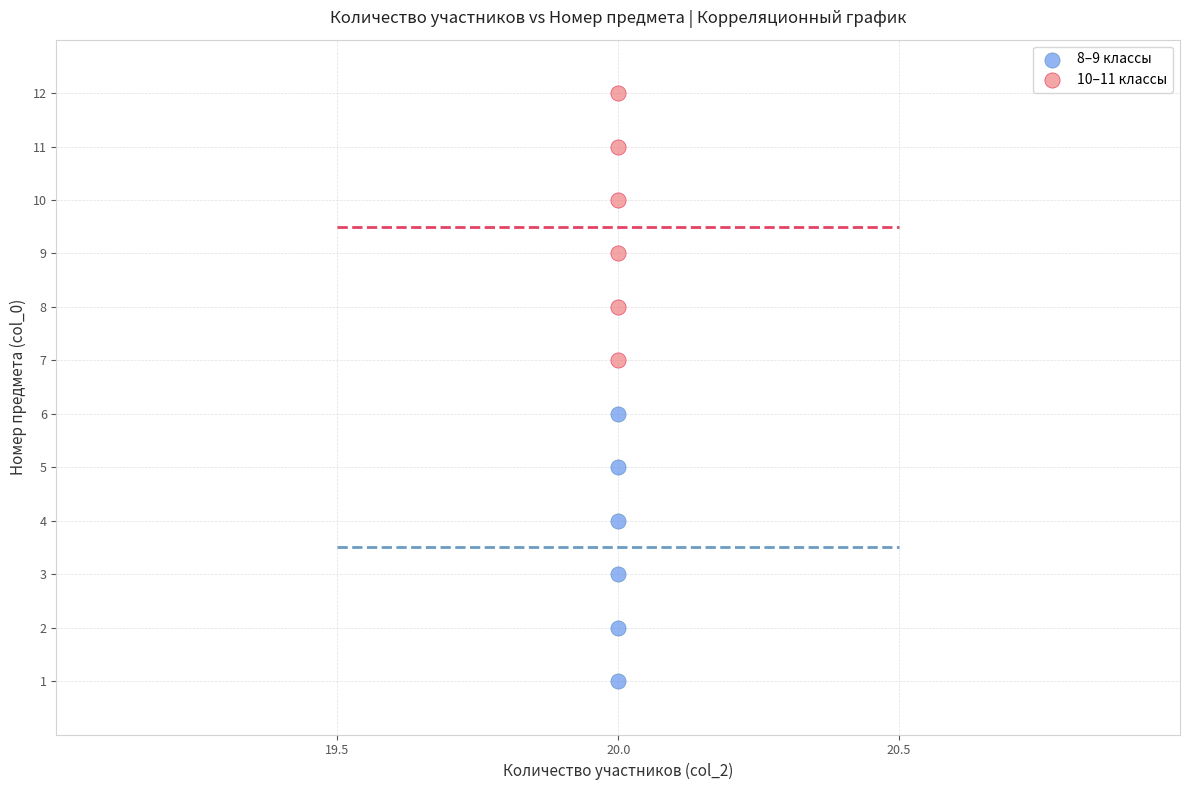

What are all the series names shown in the legend?

8–9 классы, 10–11 классы